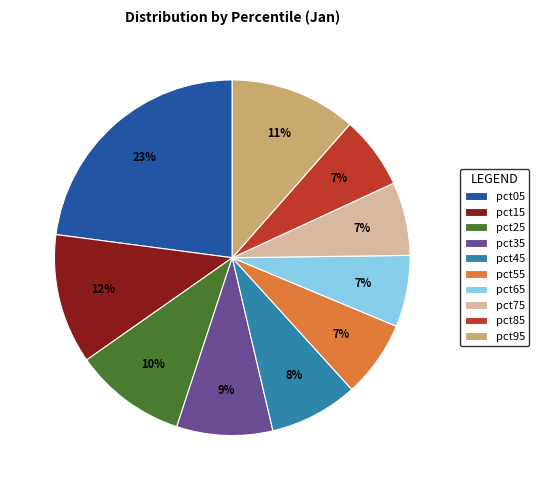

True or false: pct35 accounts for 9% of the total.

True